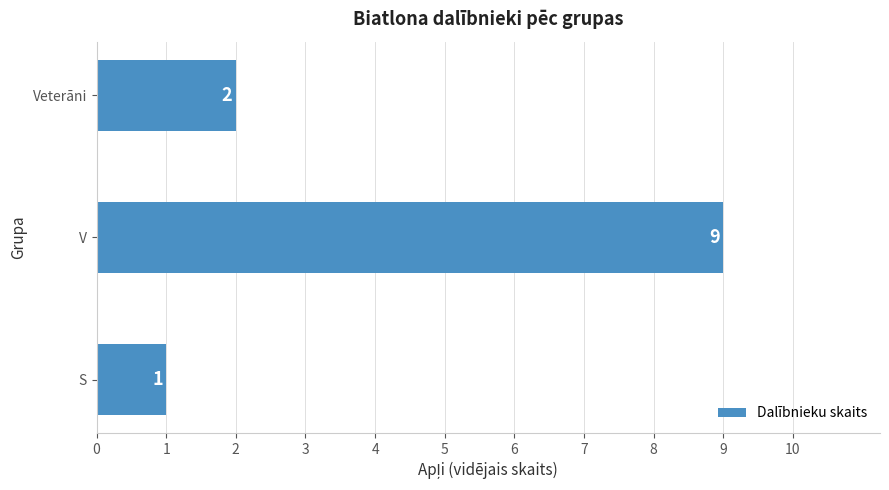

Count the values in the range 1 to 9.

3